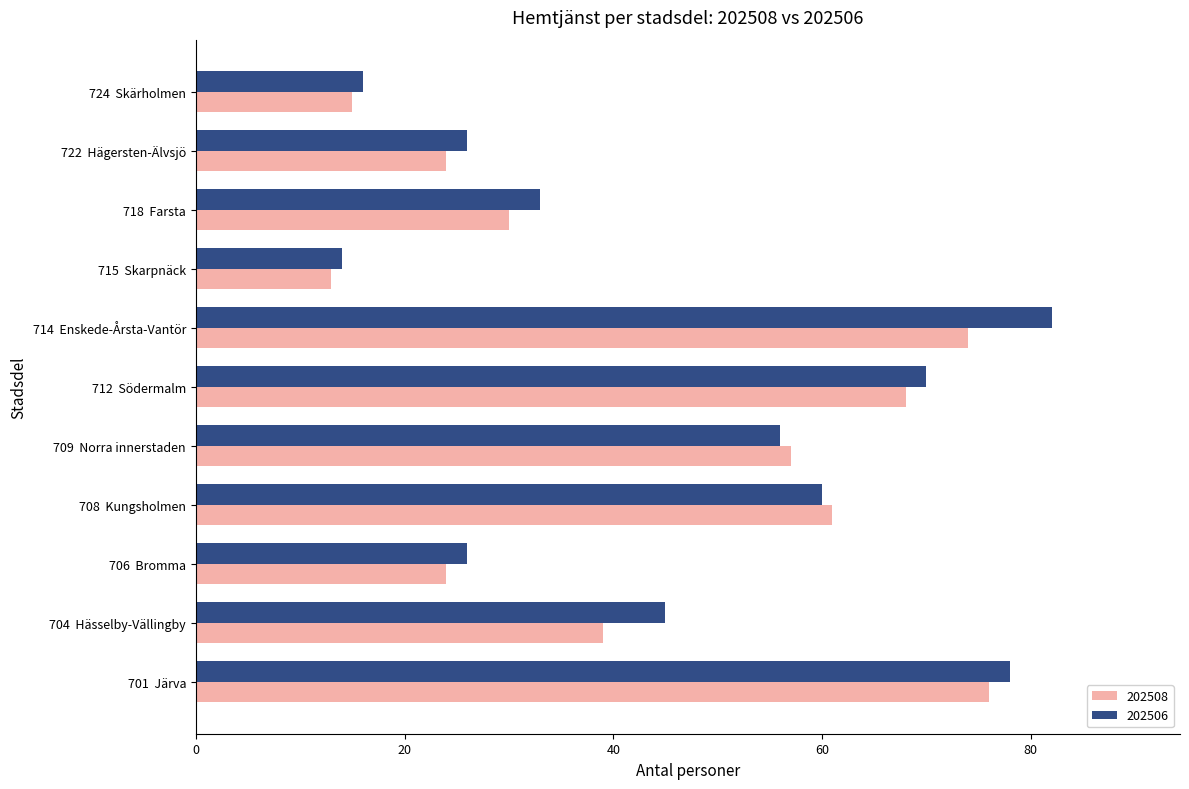

What is the total value across all series at 706  Bromma?

50